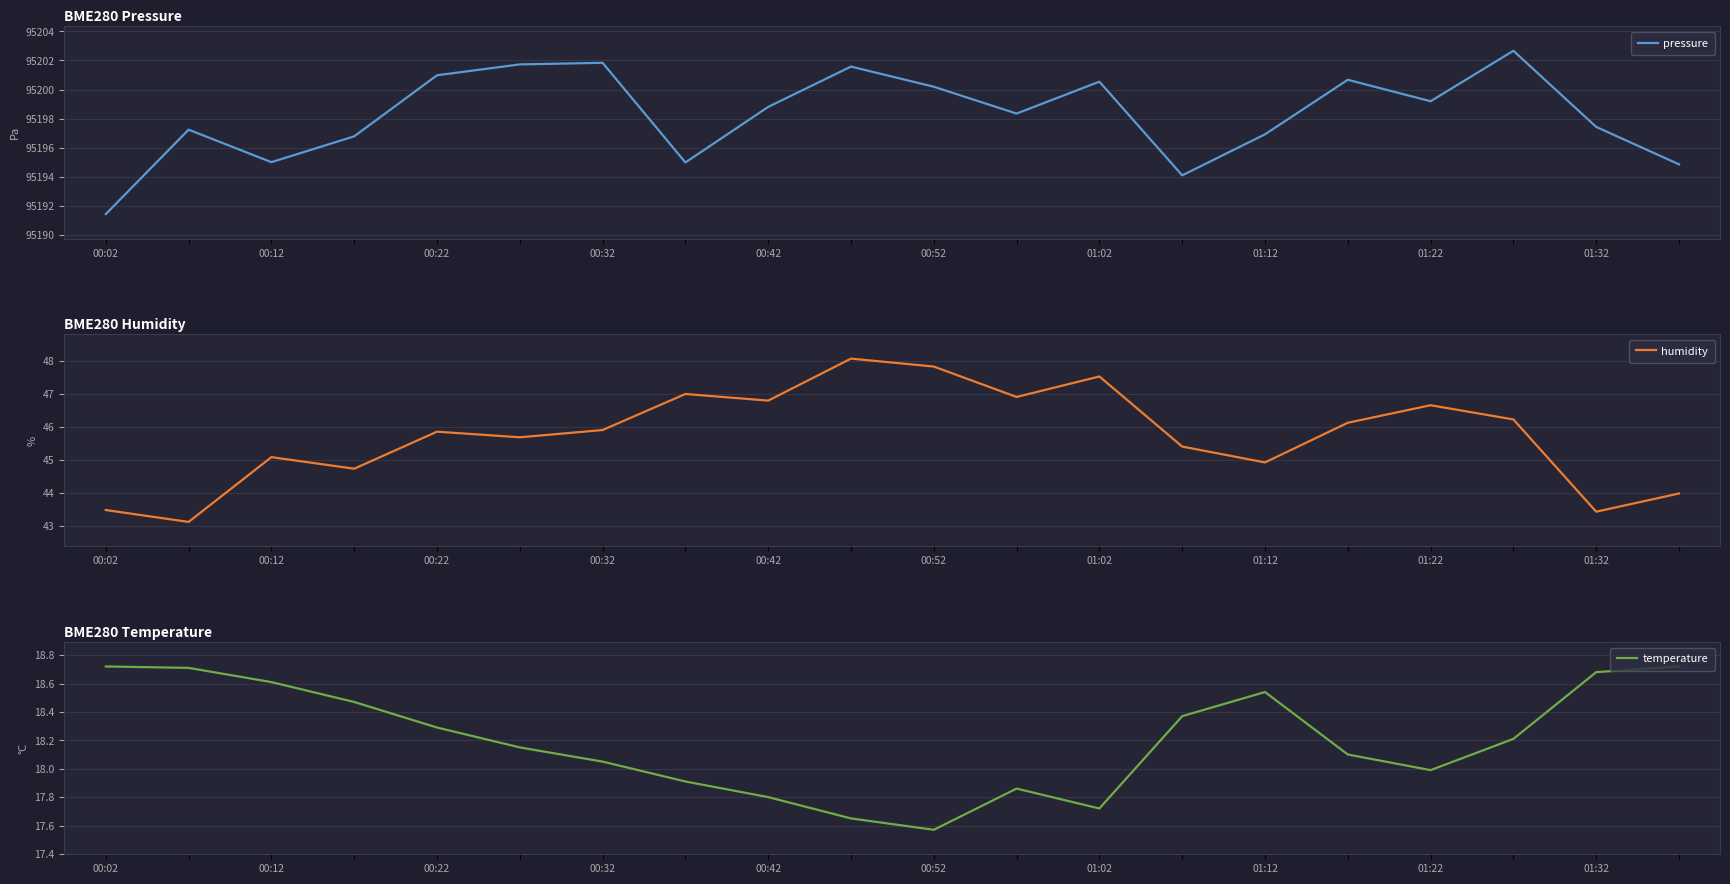

Where is the first local maximum for temperature?

11